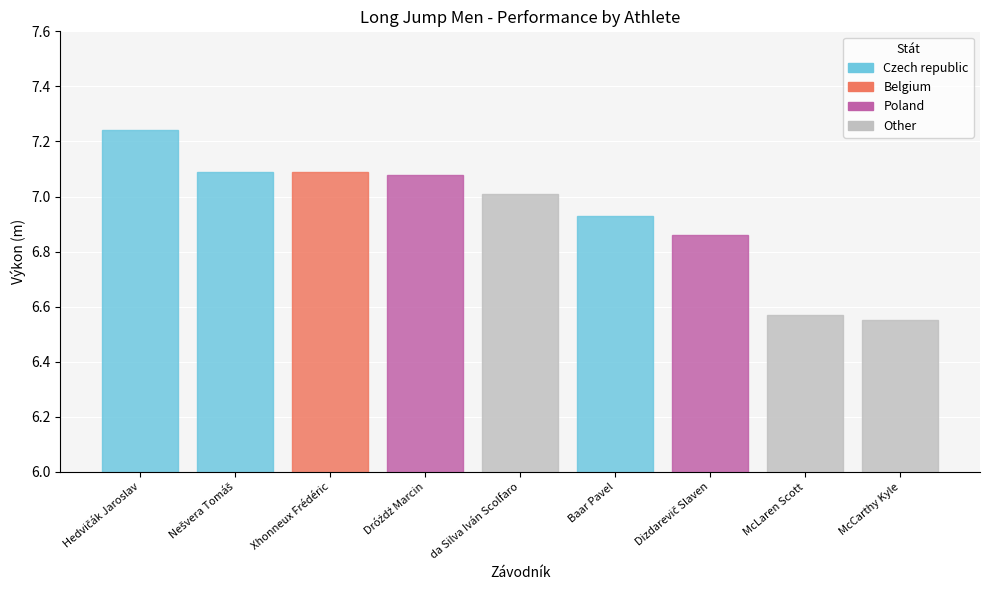

What is the sum of all values?

62.4